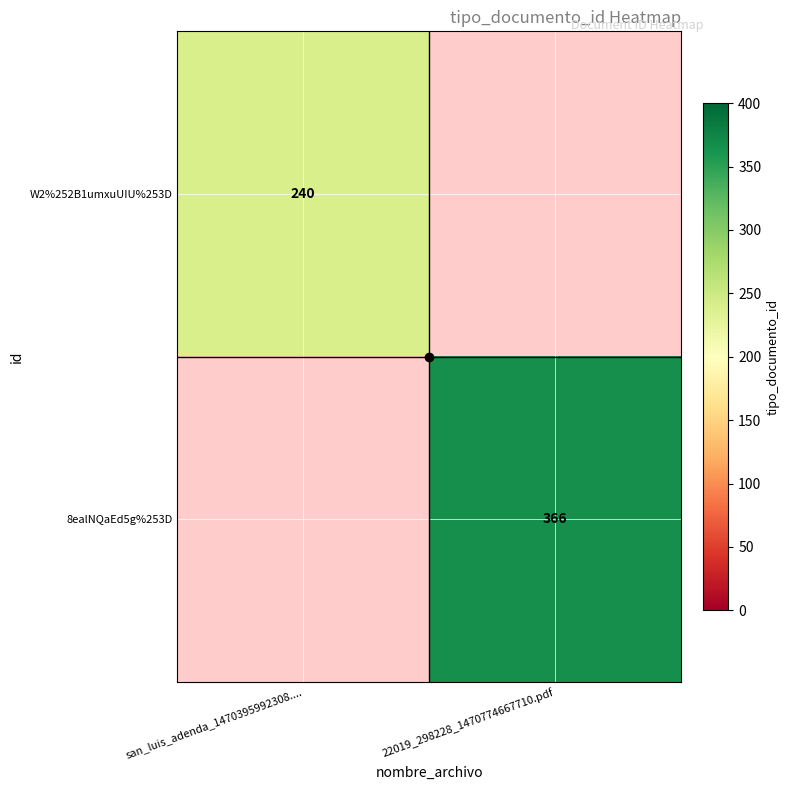

True or false: 8ealNQaEd5g%253D has a value of 589 at 22019_298228_1470774667710.pdf.

False